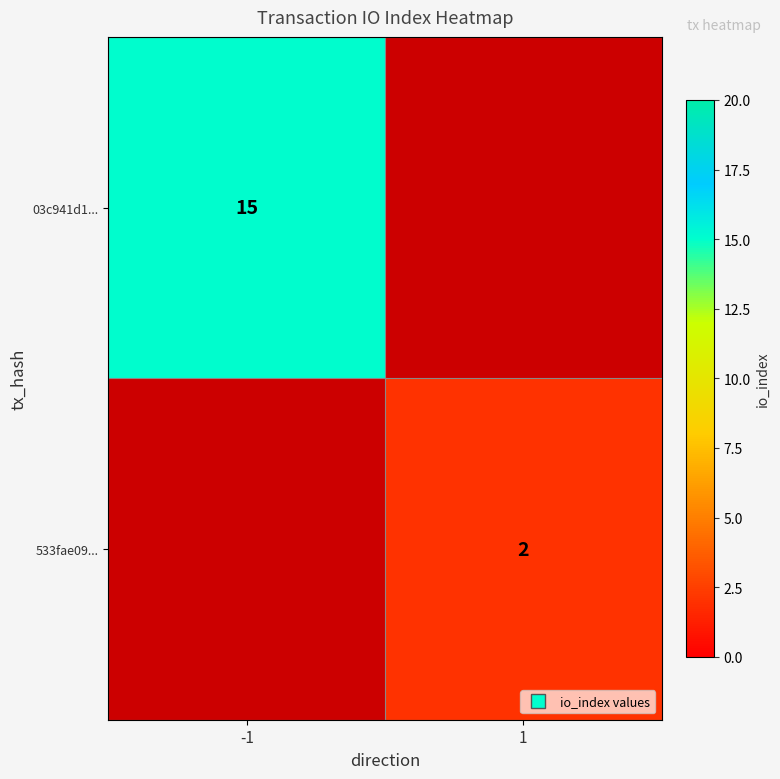

How many categories are shown in the chart?

2